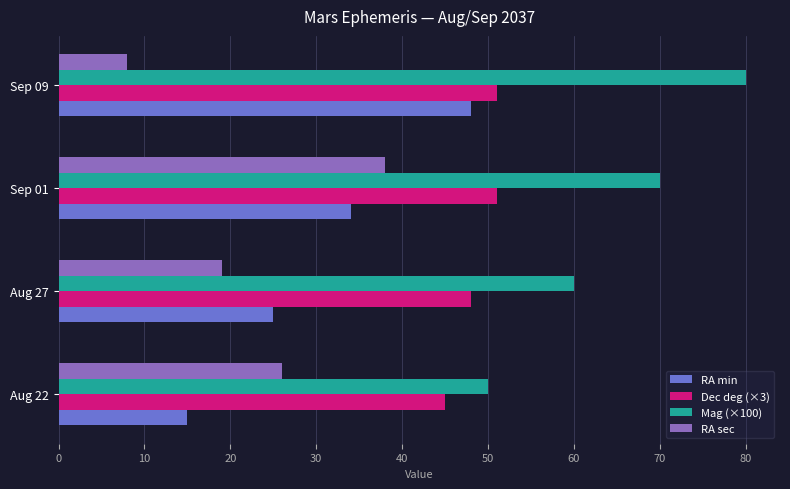

What is the sum of the Dec deg (×3) values at Sep 09 and Sep 01?

102